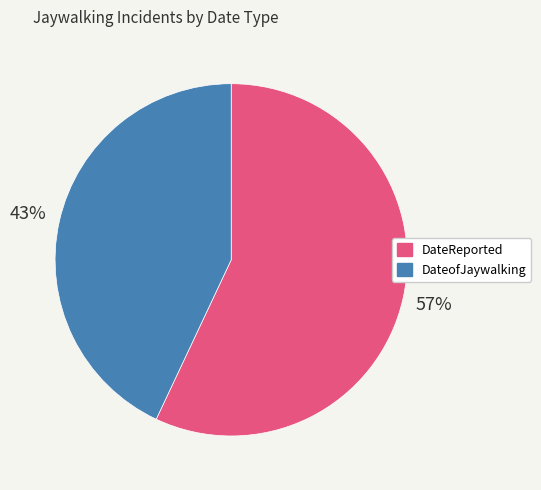

Rank the categories by value from highest to lowest.

DateReported, DateofJaywalking